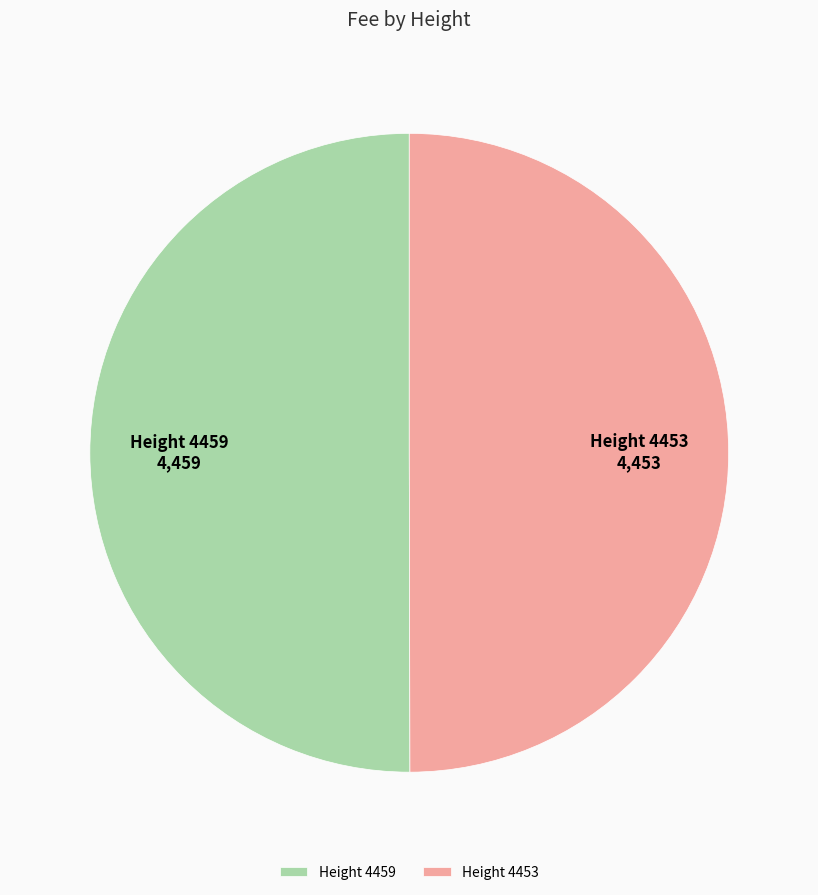

Count the number of slices in the pie.

2